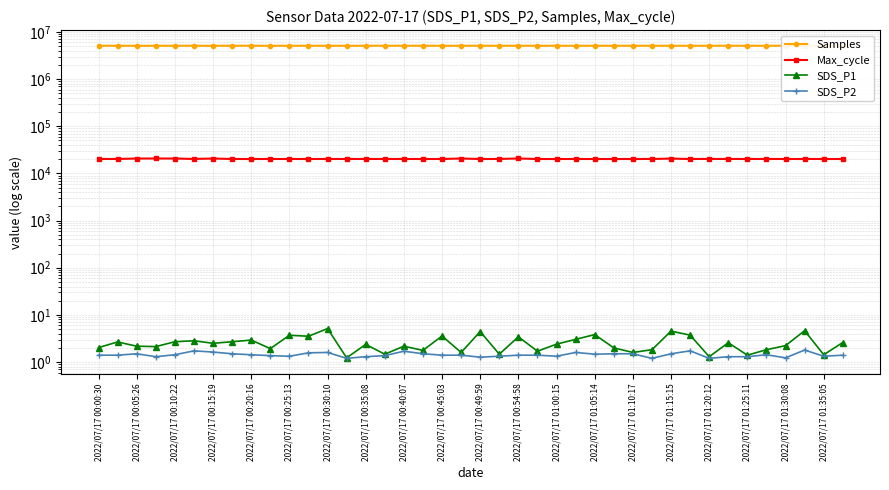

The value of SDS_P1 at 2022/07/17 00:45:03 is 0.8. True or false?

False